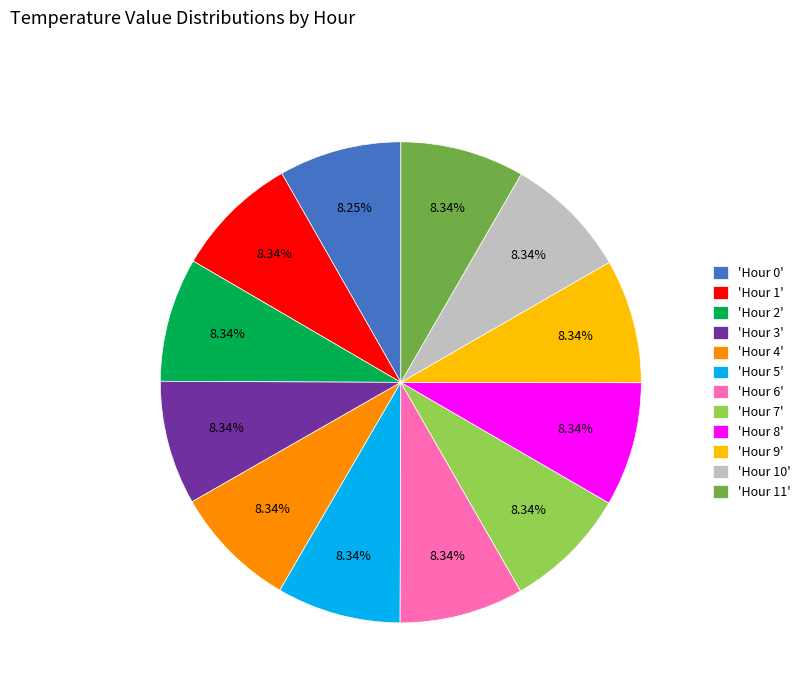

To the nearest percent, what is the average slice percentage?

8%